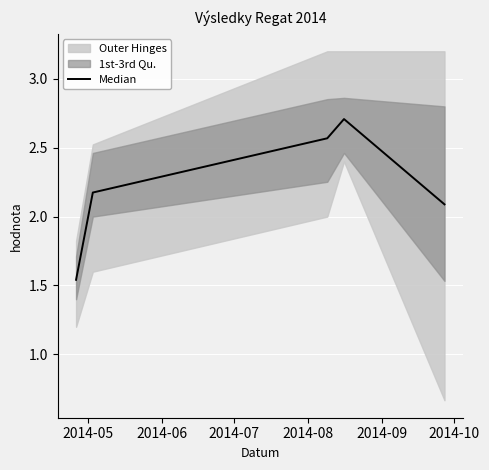

What is the maximum value for Median?

2.7